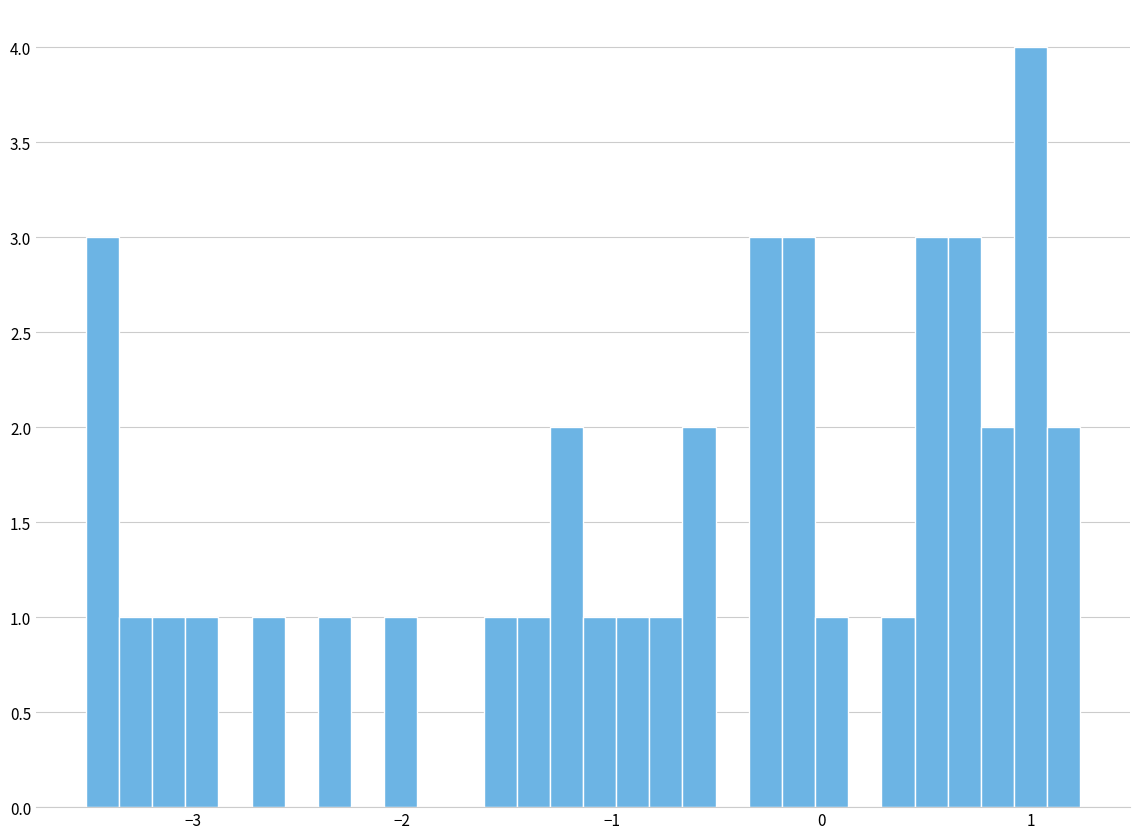

Around what value on the x-axis is the tallest bar? Give the approximate position of its centre, as read against the axis.

1.0